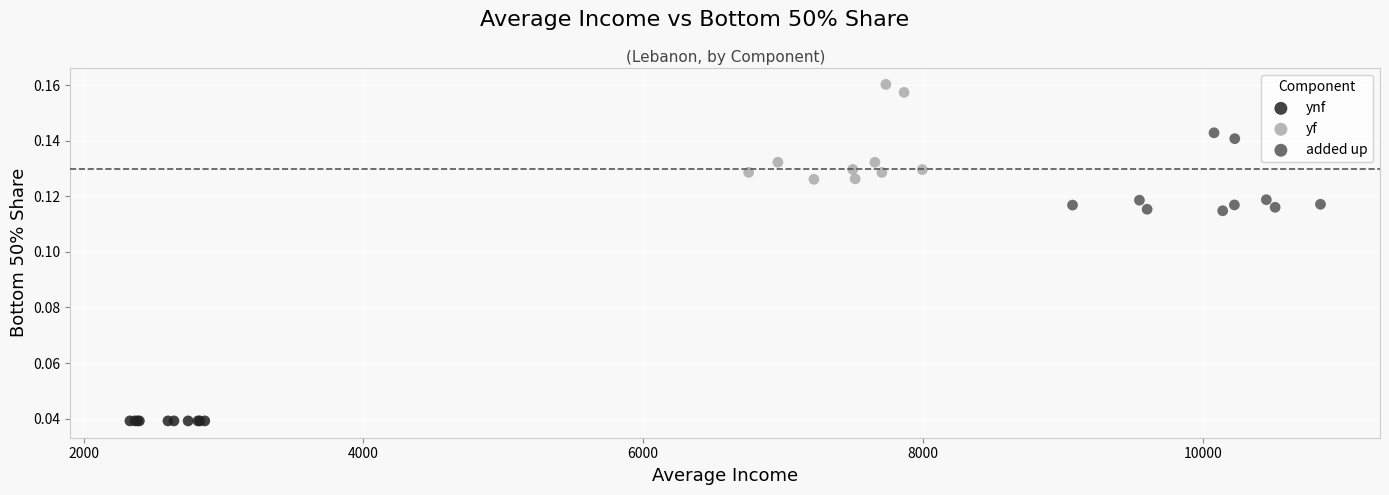

Which series contains the highest Y value?

yf